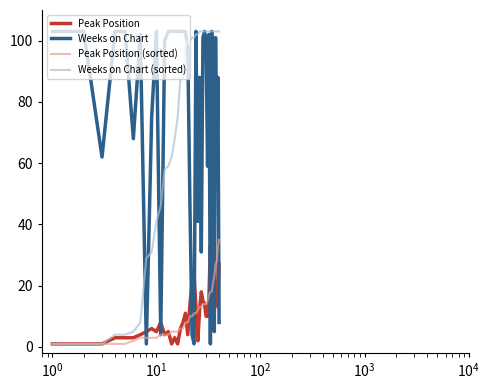

Does the chart have visible grid lines?

No